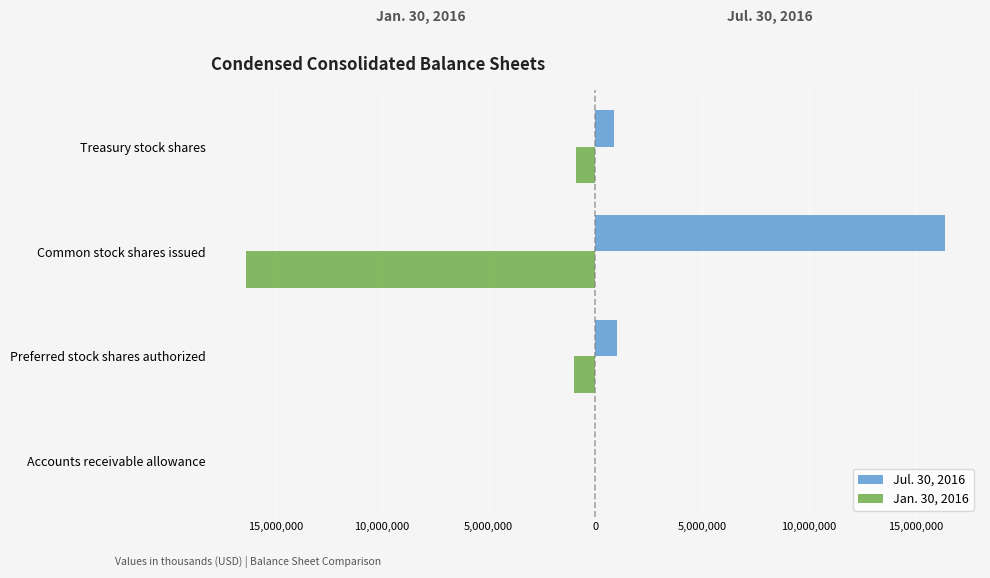

What is the greatest value displayed?

16392012